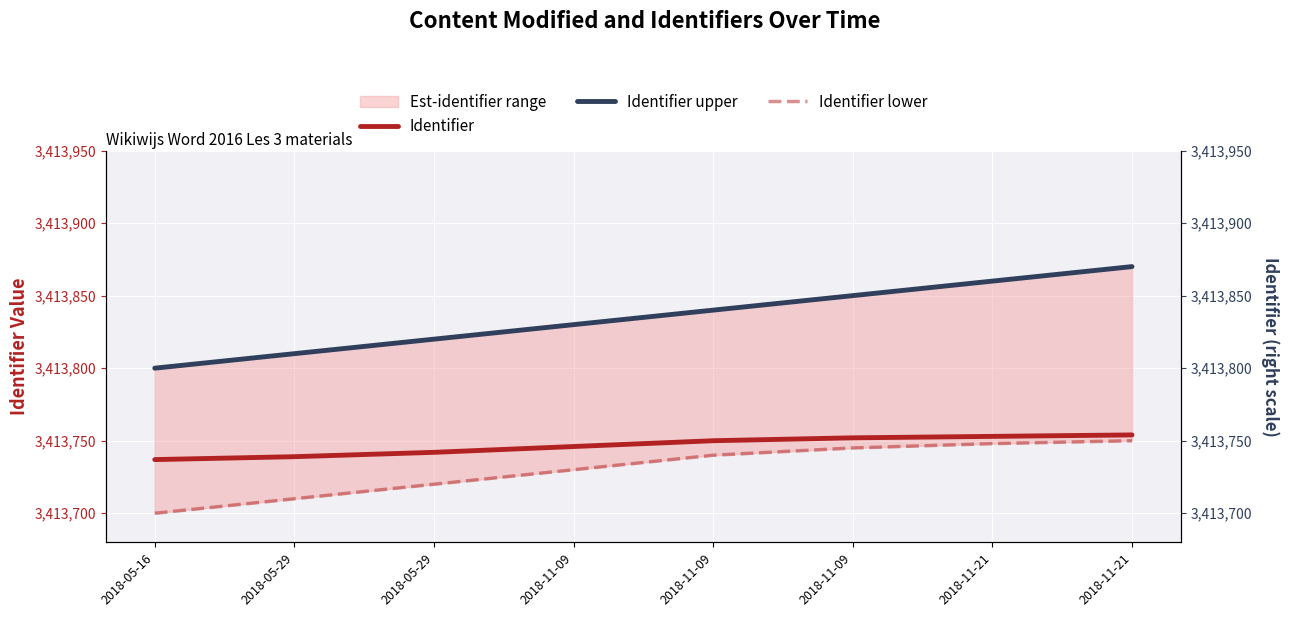

The value of Identifier at 2018-05-29 is 1883459. True or false?

False